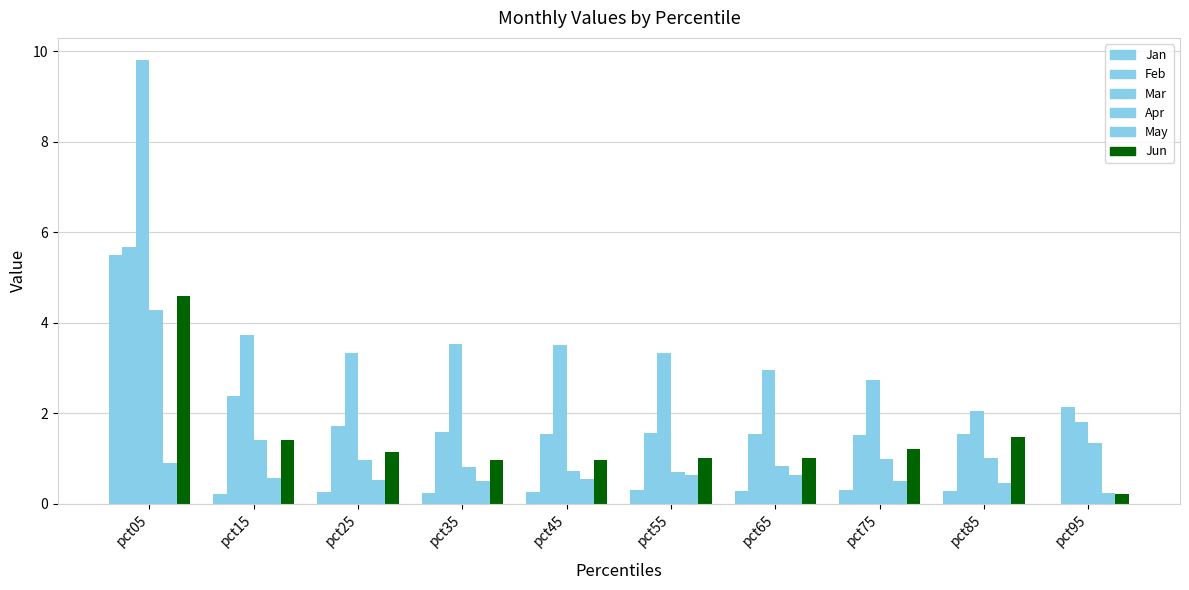

Is it true that Jun equals 1.0 at pct45?

True